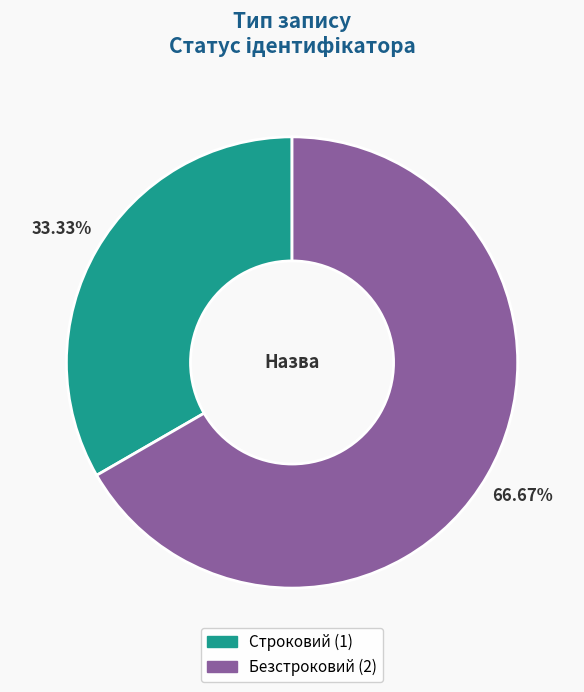

To the nearest percent, what portion does Безстроковий represent?

67%